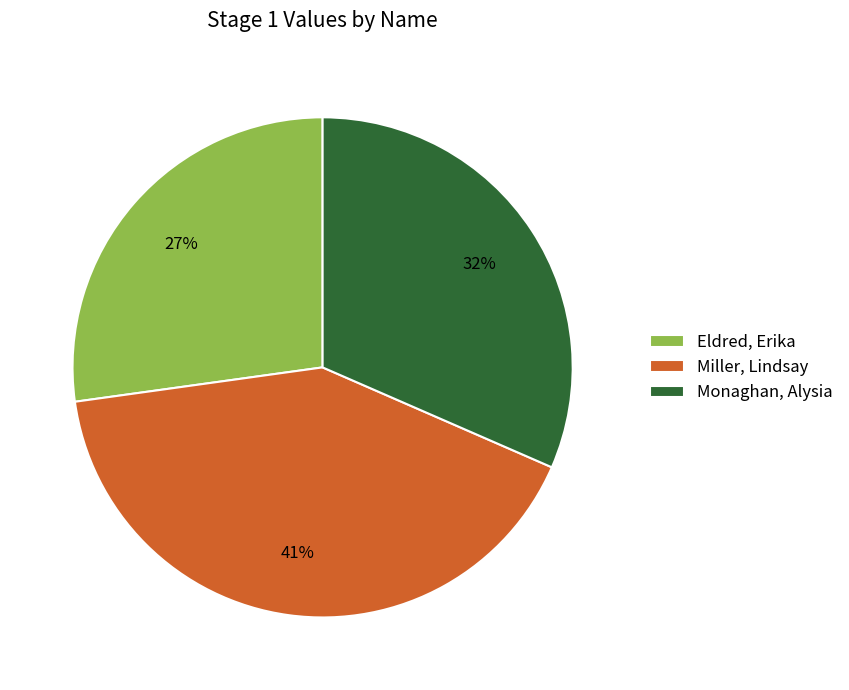

Which has a higher value, Monaghan, Alysia or Eldred, Erika?

Monaghan, Alysia